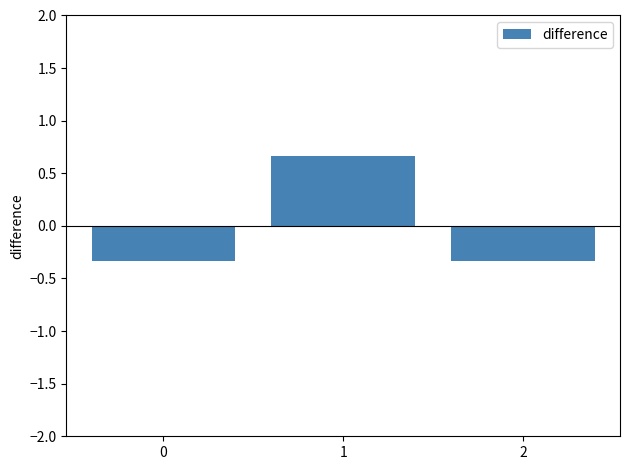

What is the value of the 1st bar from the left?

-0.3